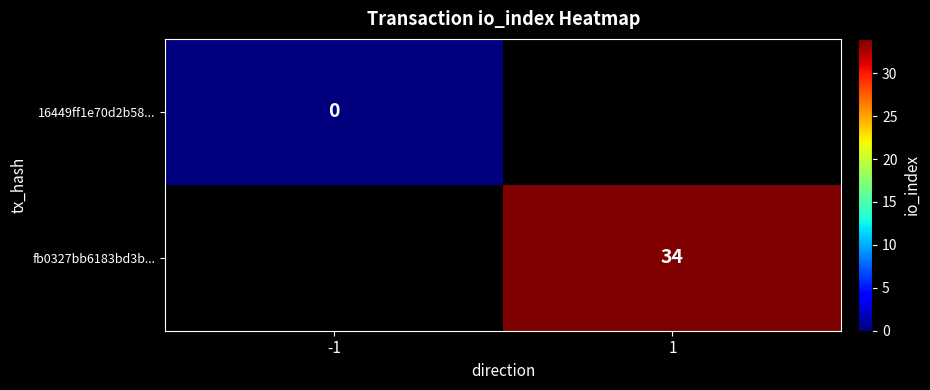

Between -1 and 1, which is larger?

1